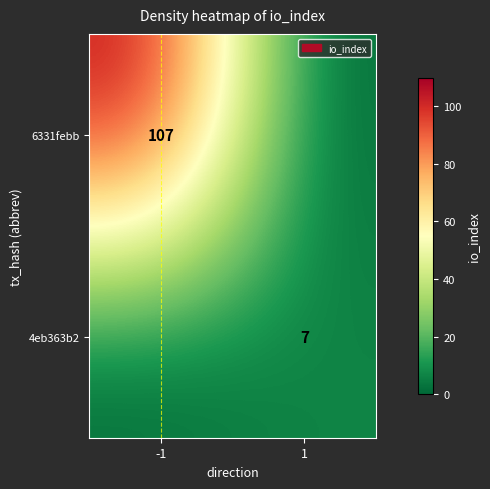

The value of 6331febb at -1 is 107. True or false?

True